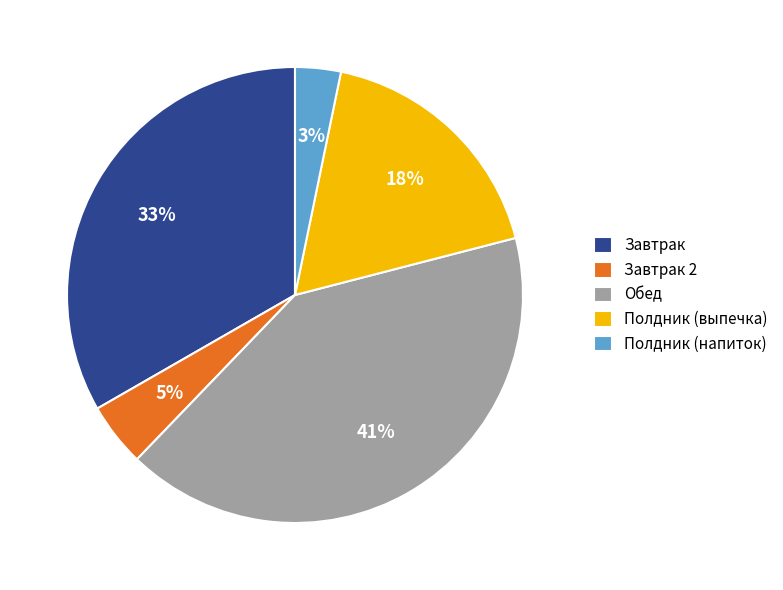

Which has a higher value, Полдник (напиток) or Завтрак 2?

Завтрак 2